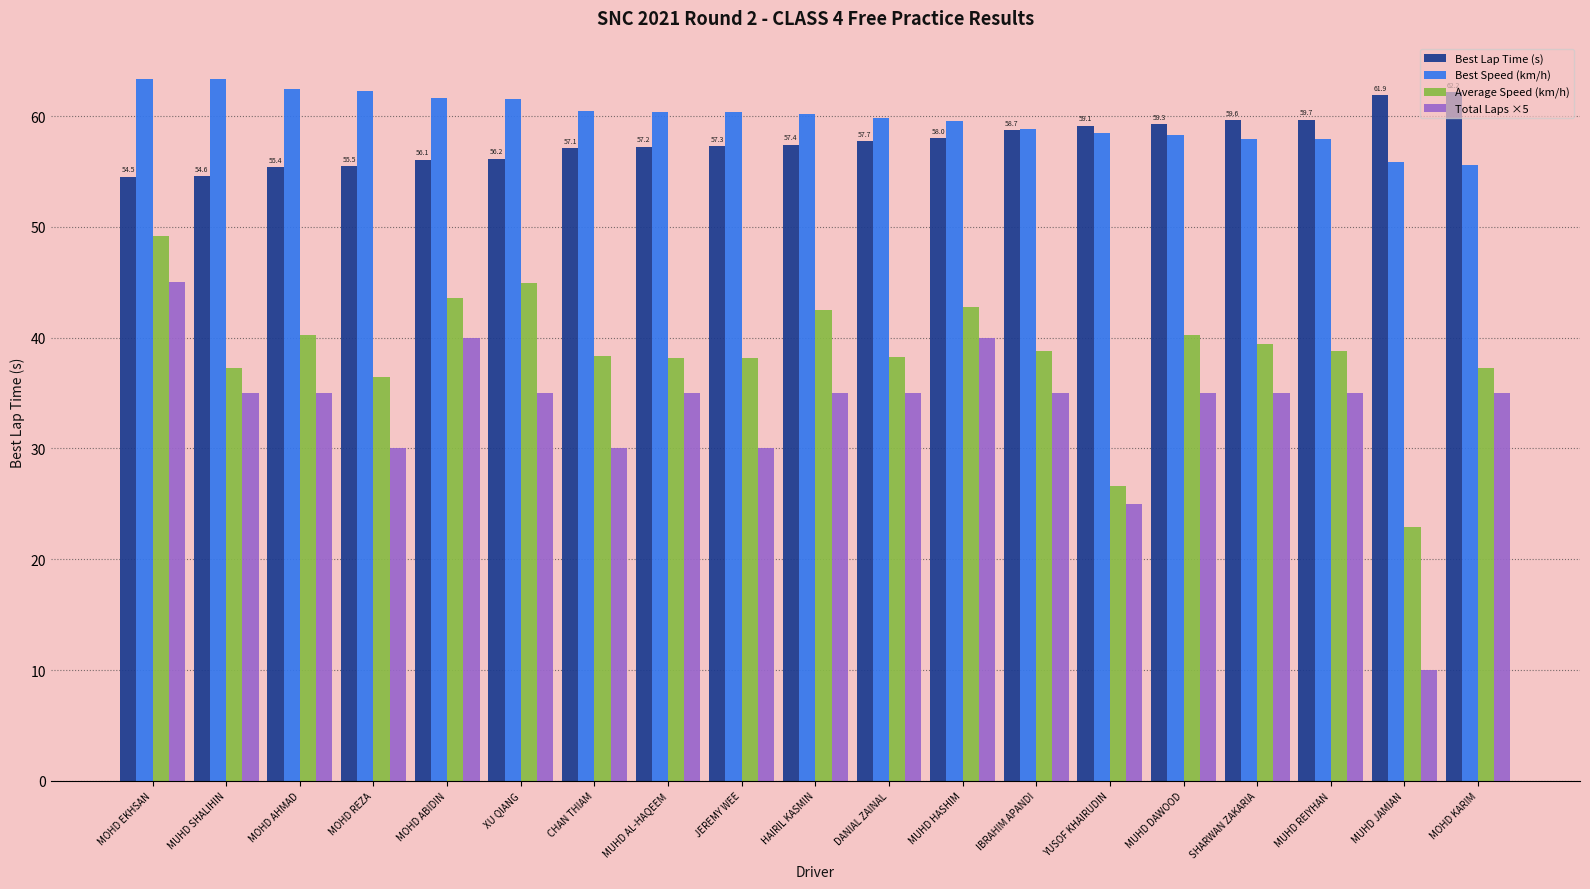

At which label does Average Speed (km/h) first exceed 38?

MOHD EKHSAN